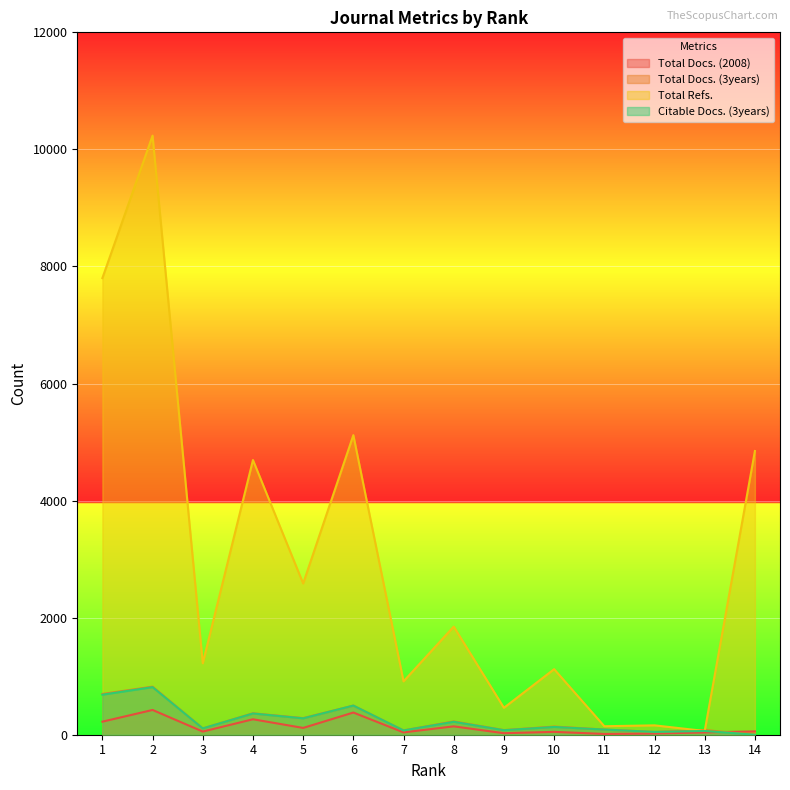

What is the difference between the maximum and minimum values in the Total Refs. series?

10171